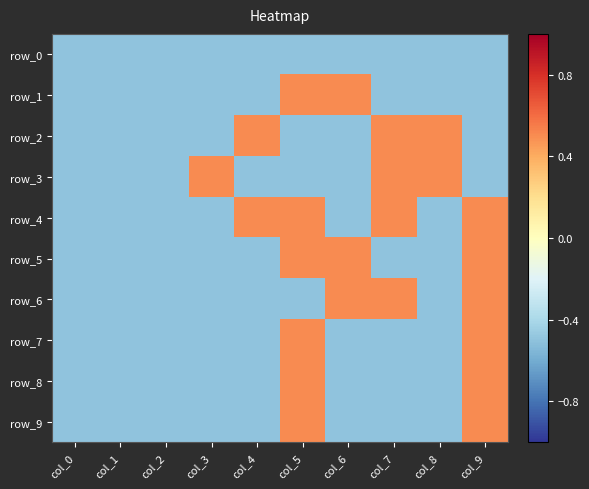

What is the total value across all series at col_8?

-3.0